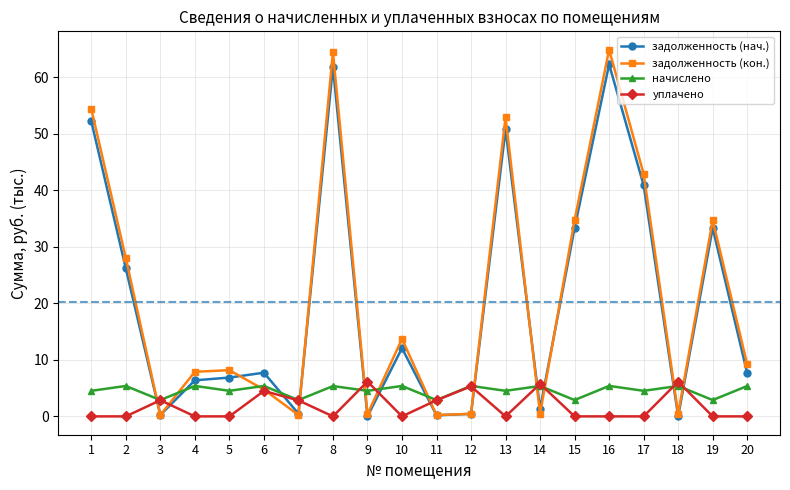

What is the maximum value shown in the chart?

64.9